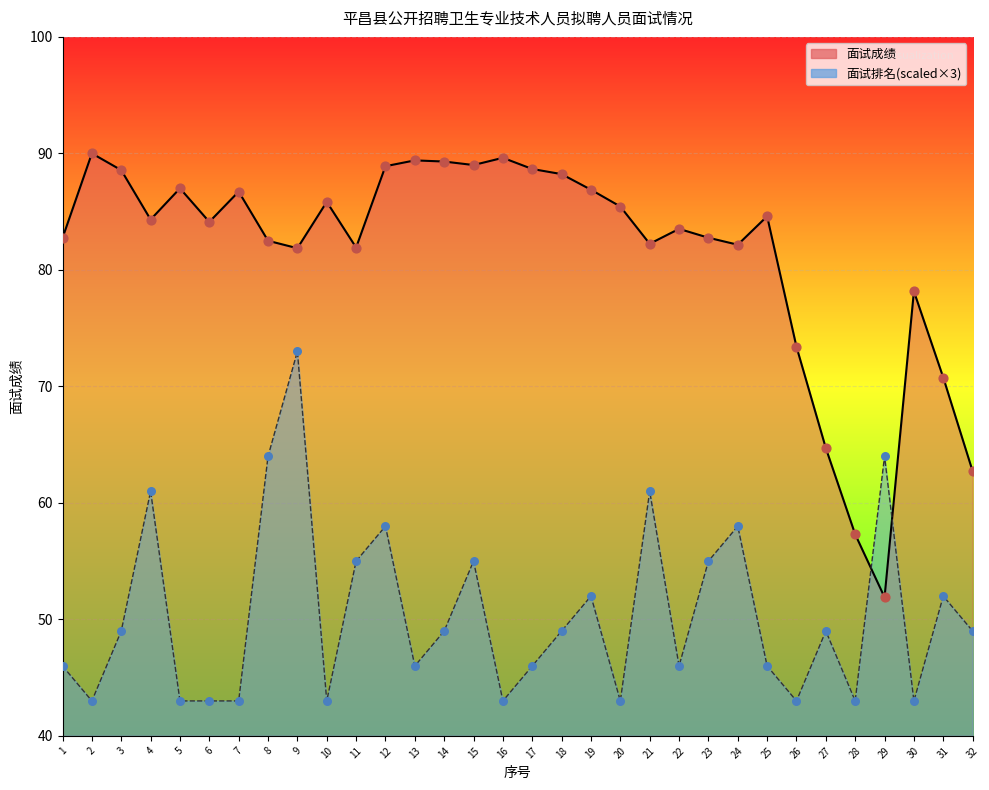

What are all the series names shown in the legend?

面试成绩, 面试排名